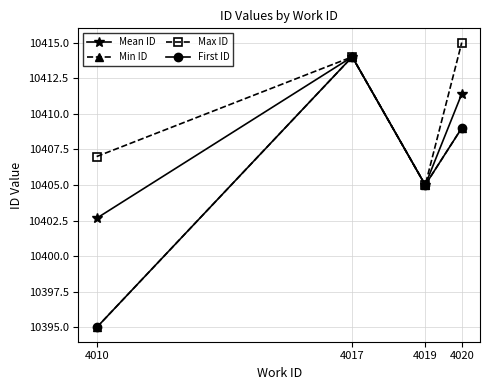

Reading left to right, transcribe all the data shown in this chart.

Mean ID: 10402.7	10414.0	10405.0	10411.4
Min ID: 10395.0	10414.0	10405.0	10409.0
Max ID: 10407.0	10414.0	10405.0	10415.0
First ID: 10395.0	10414.0	10405.0	10409.0